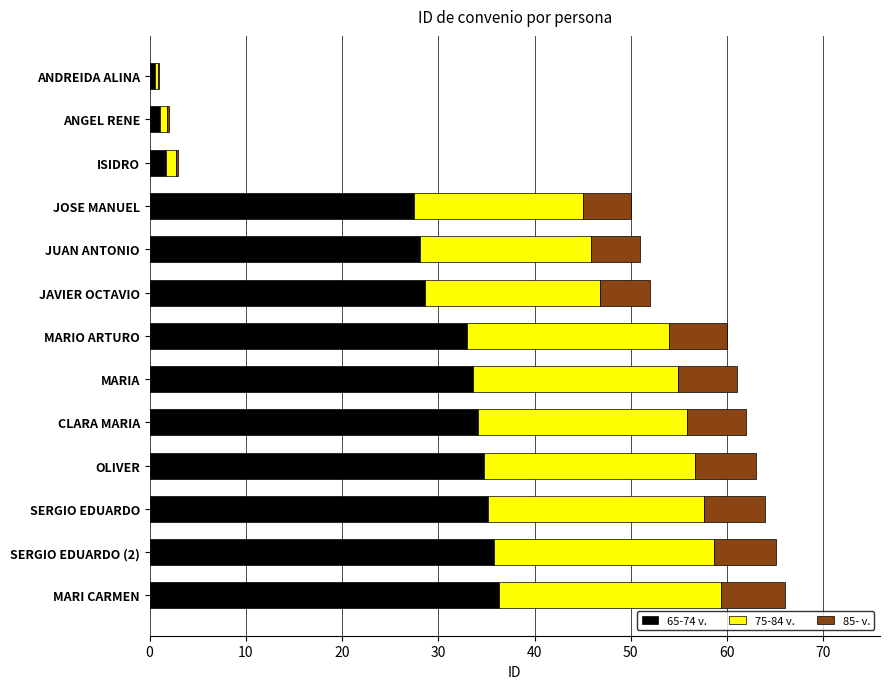

What is the maximum value for 65-74 v.?

36.3